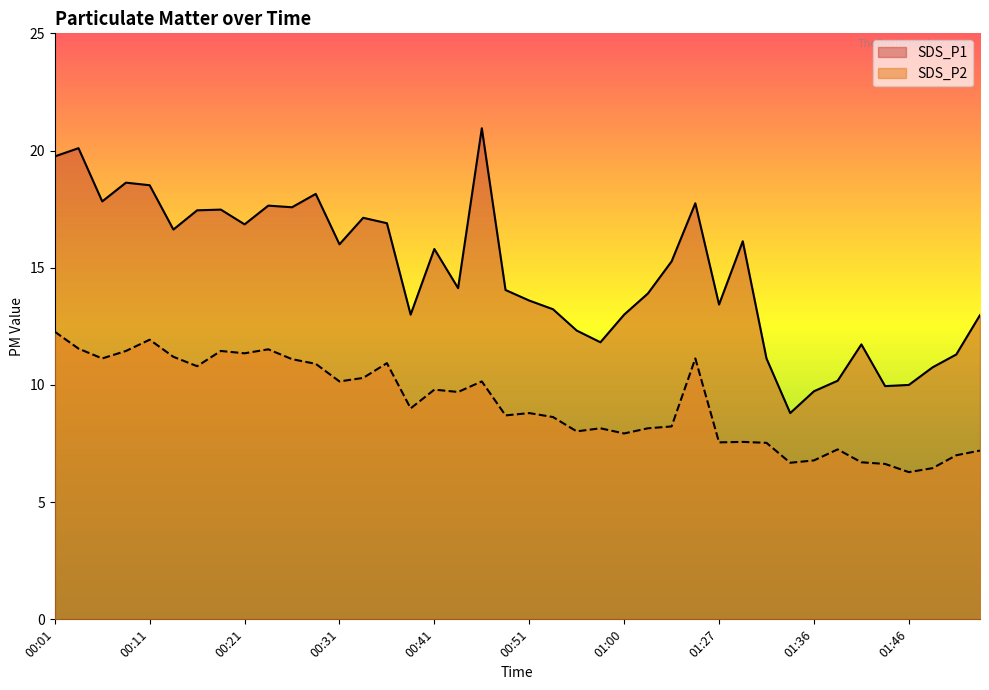

How many values in the SDS_P1 series exceed 15?

20